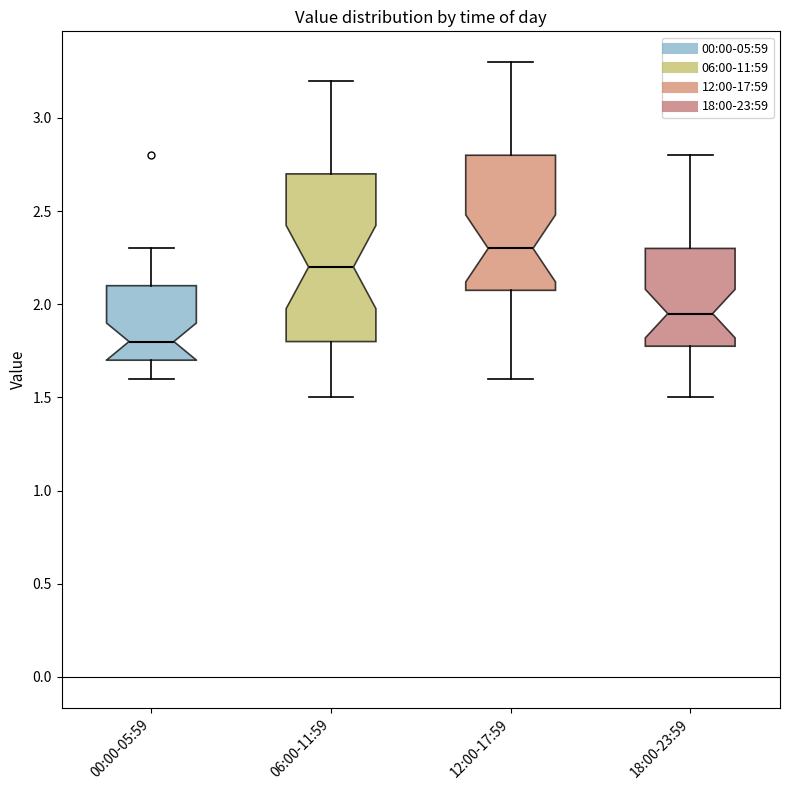

Comparing the boxes themselves (not the whiskers), which one is the tallest?

06:00-11:59